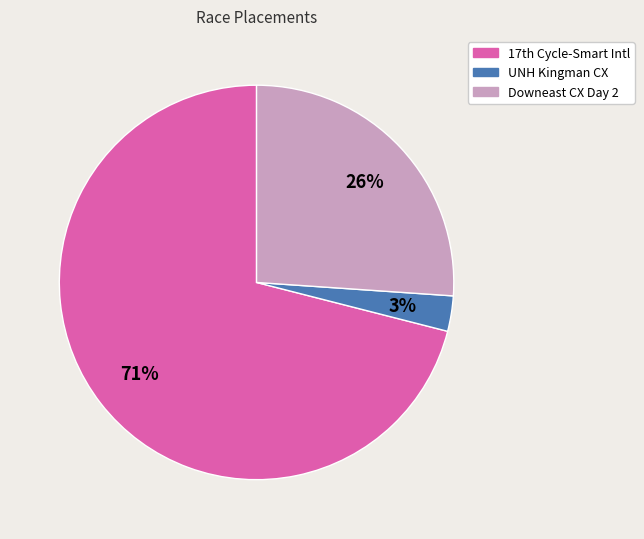

Does any single category account for the majority?

Yes